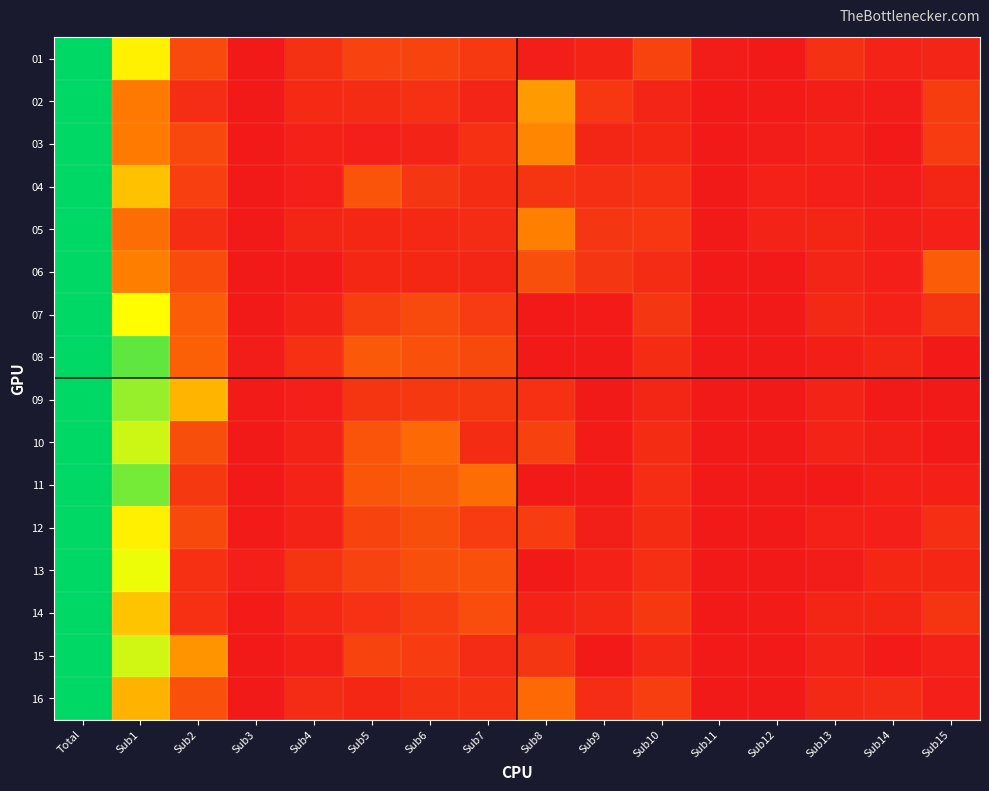

How many series are shown in this chart?

16